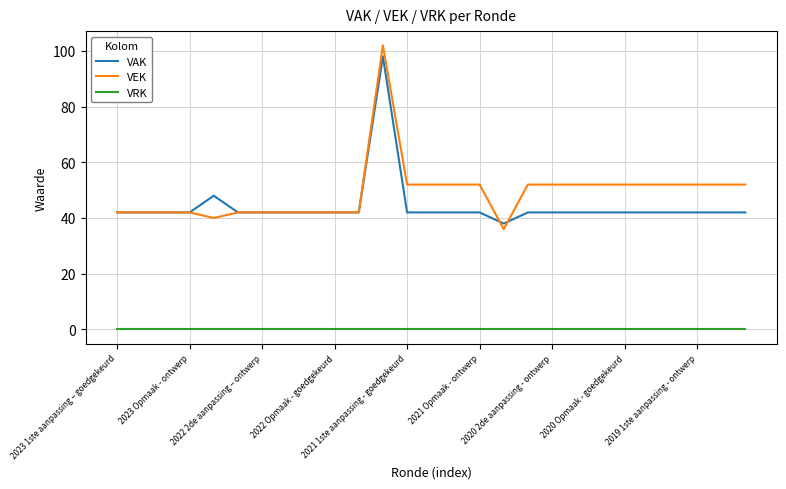

What is the difference between the second highest and minimum values in the VAK series?

10